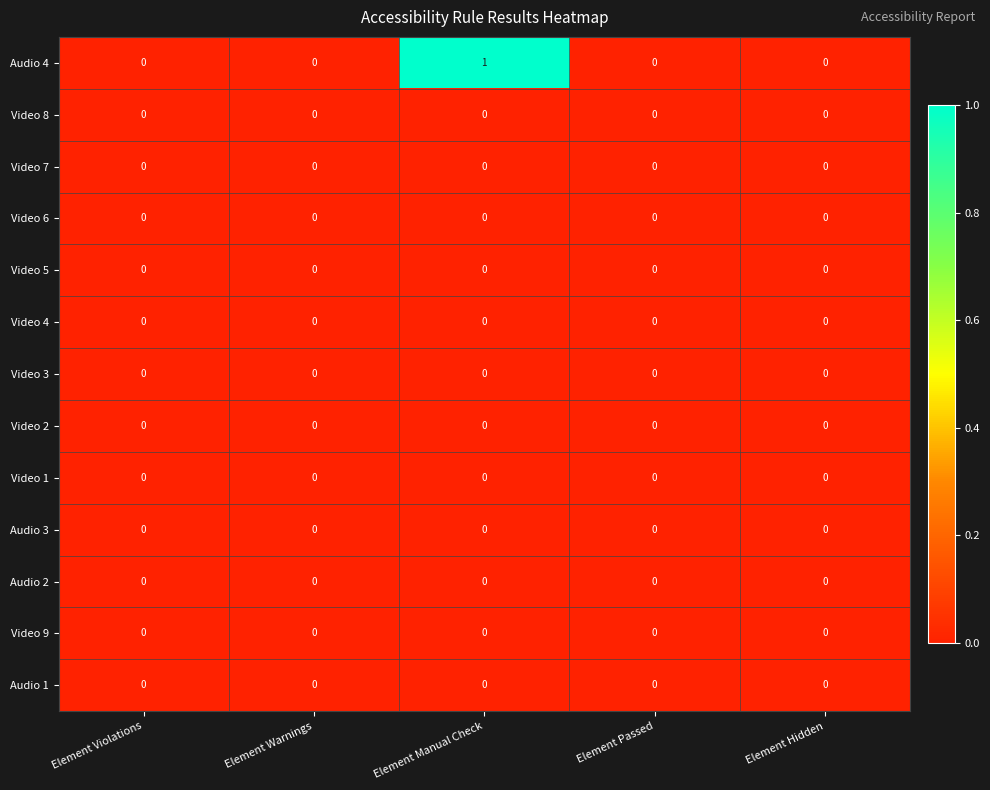

At which category is the sum across all series the highest?

Element Manual Check